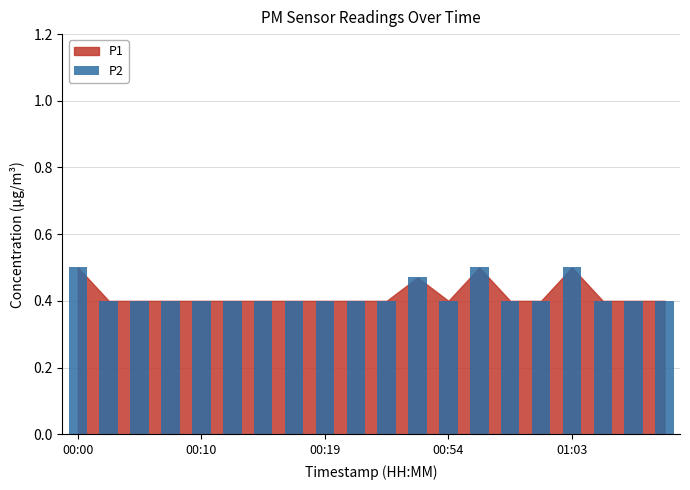

What is the difference between the maximum and minimum values?

0.1